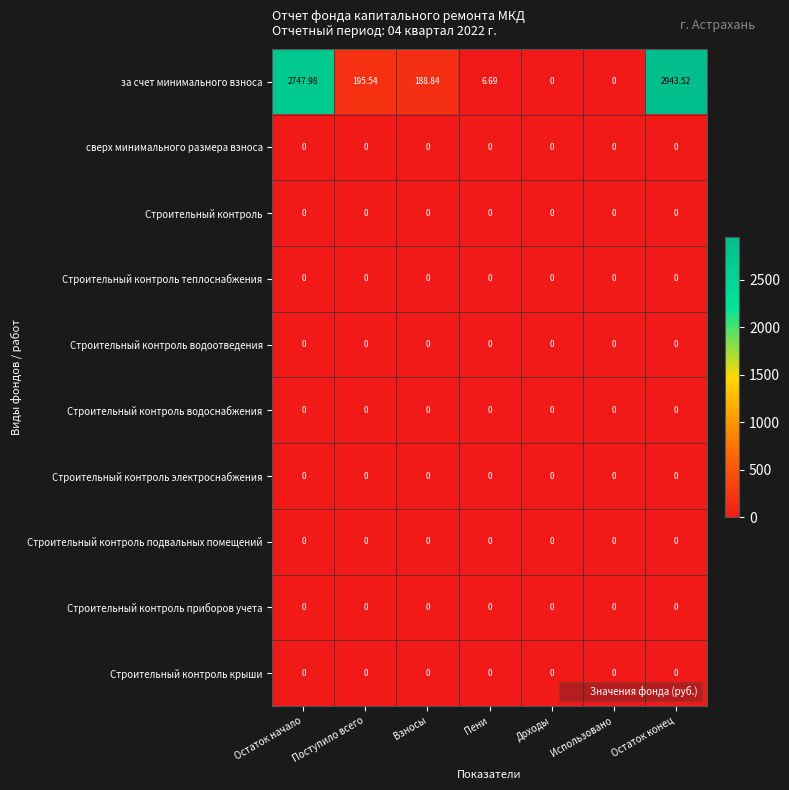

Which series has the largest range (max minus min)?

за счет минимального взноса